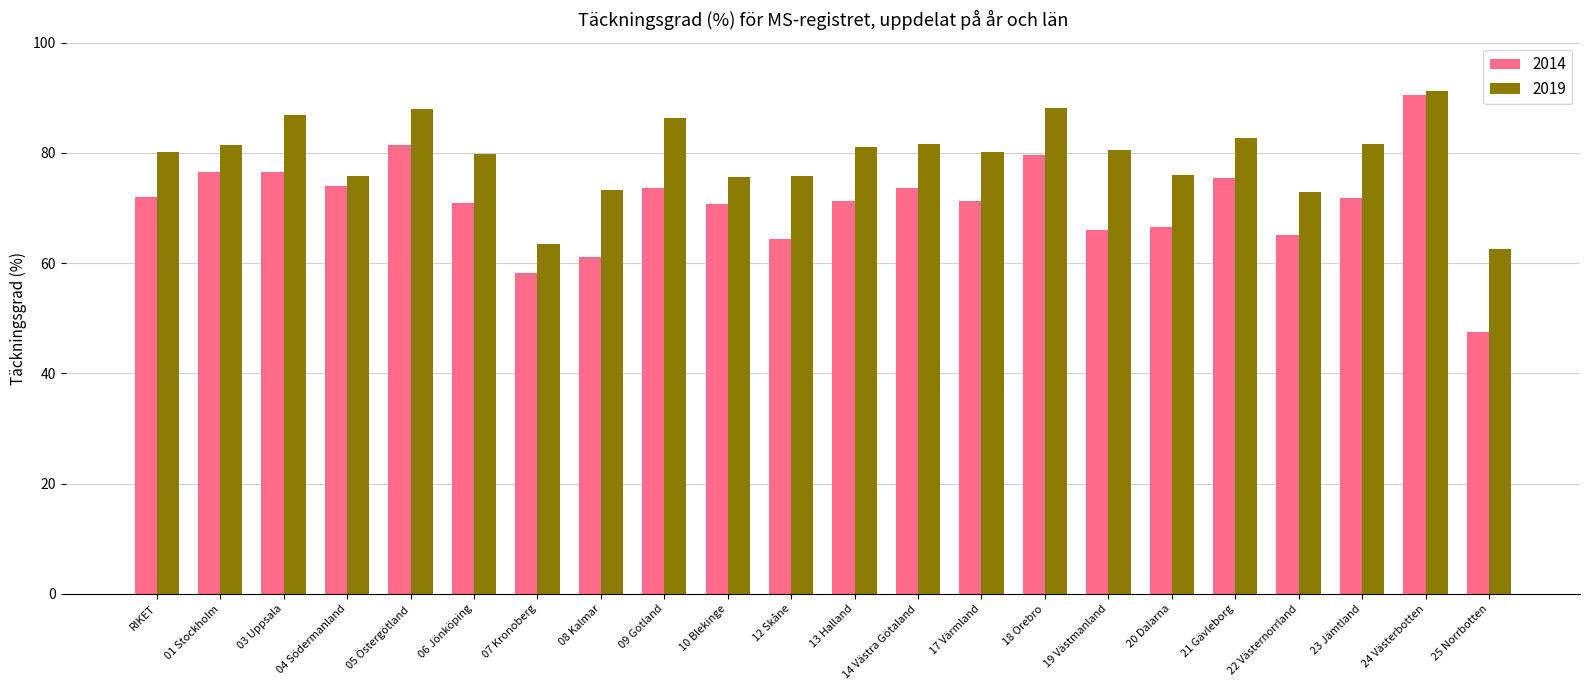

What is the difference between the maximum and minimum values in the 2019 series?

28.8